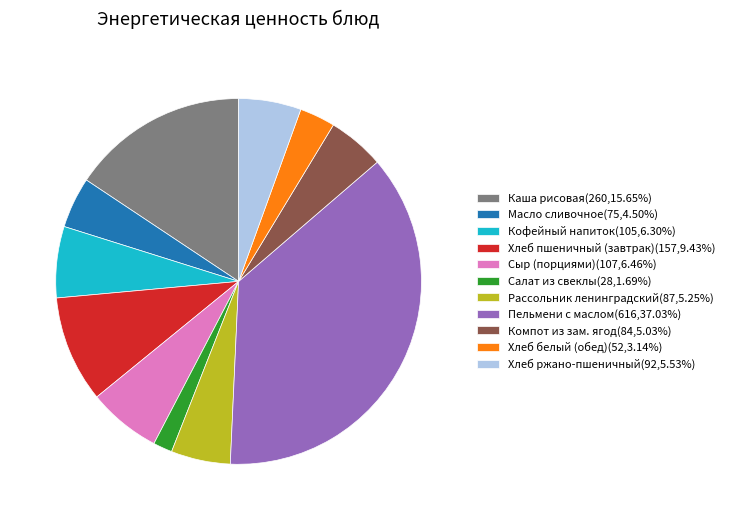

The Хлеб пшеничный (завтрак) slice represents 9% of the pie. True or false?

True